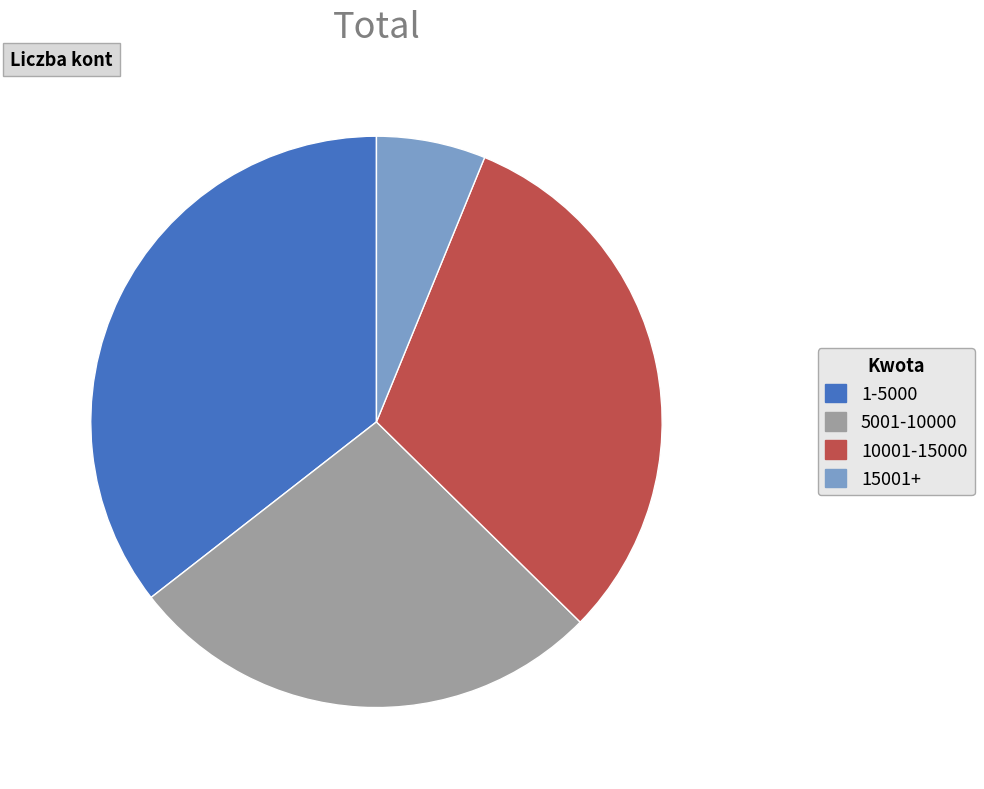

Does any single category account for the majority?

No